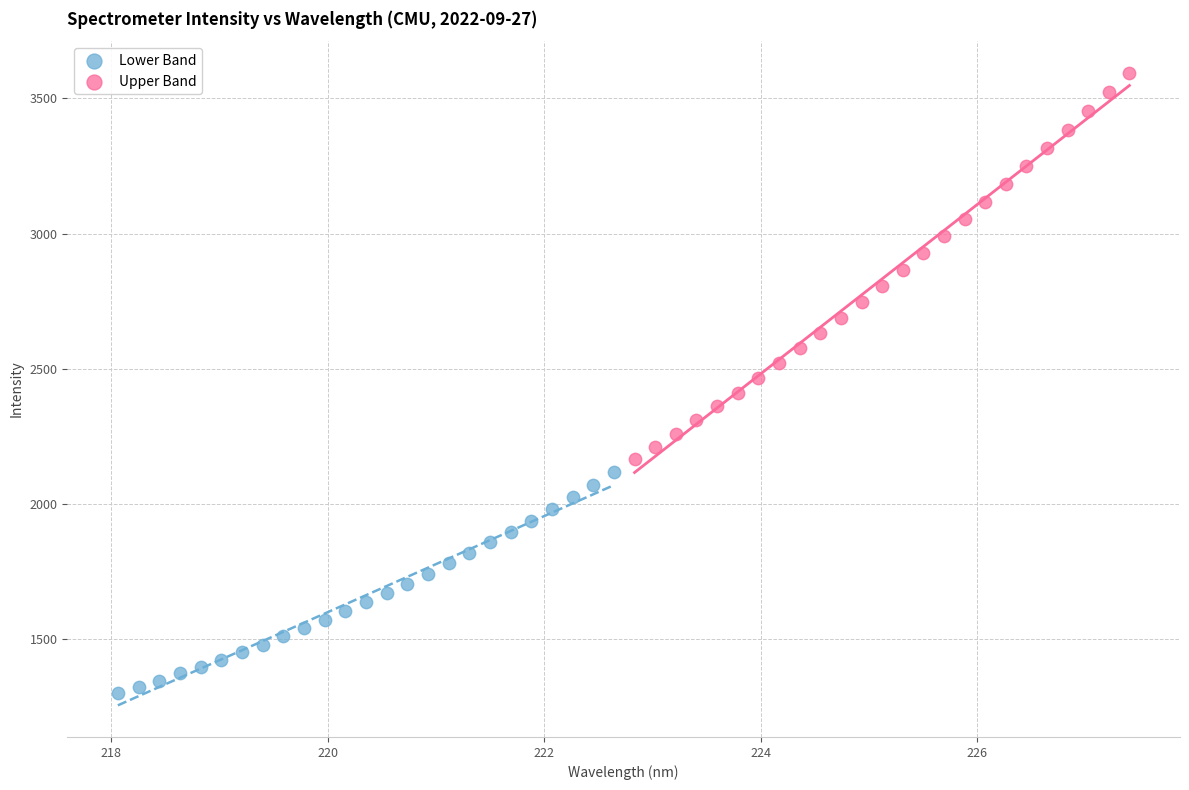

Which series contains the lowest Y value?

Lower Band